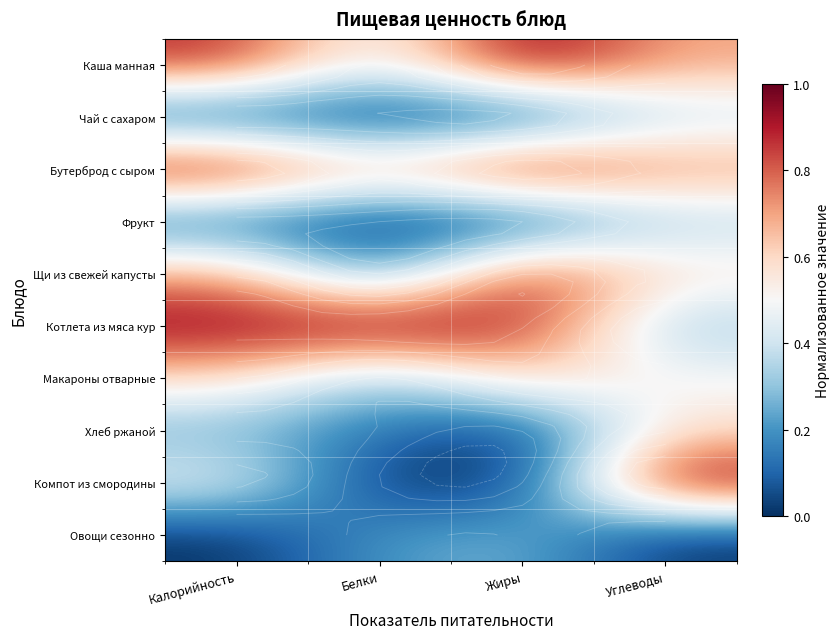

Which has a higher value, Углеводы or Белки?

Углеводы